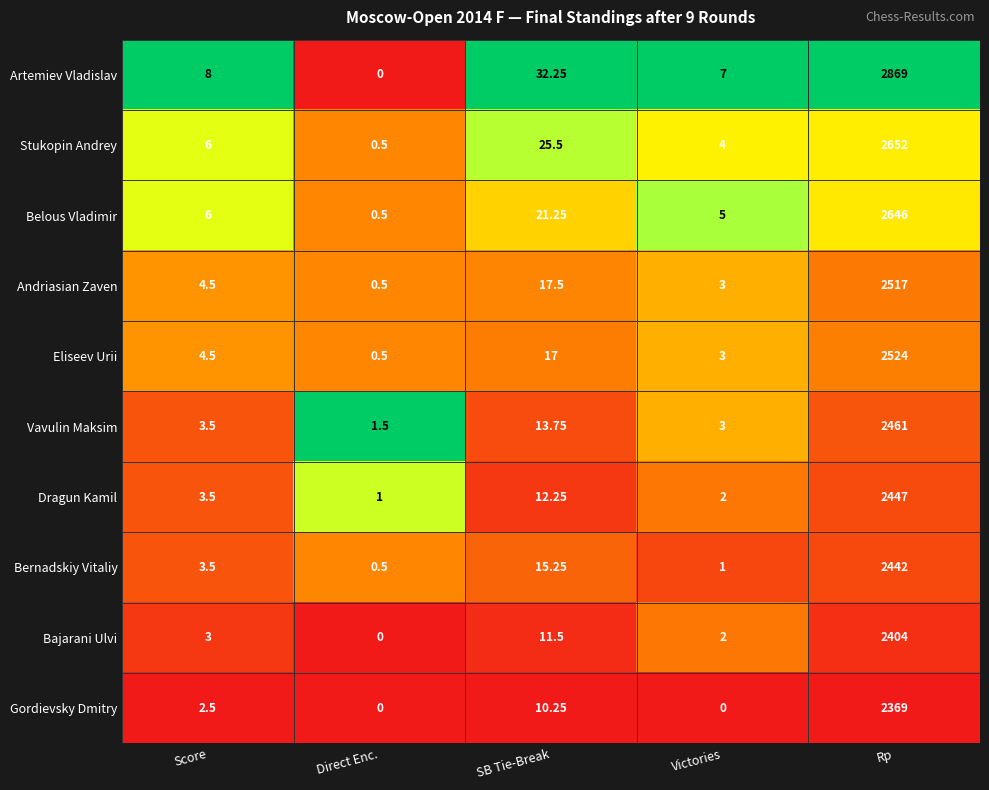

At which category is the sum across all series the highest?

Rp